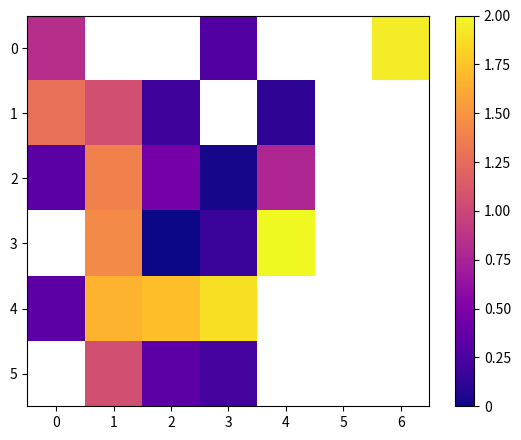

Read the 2 value at 0.

0.3